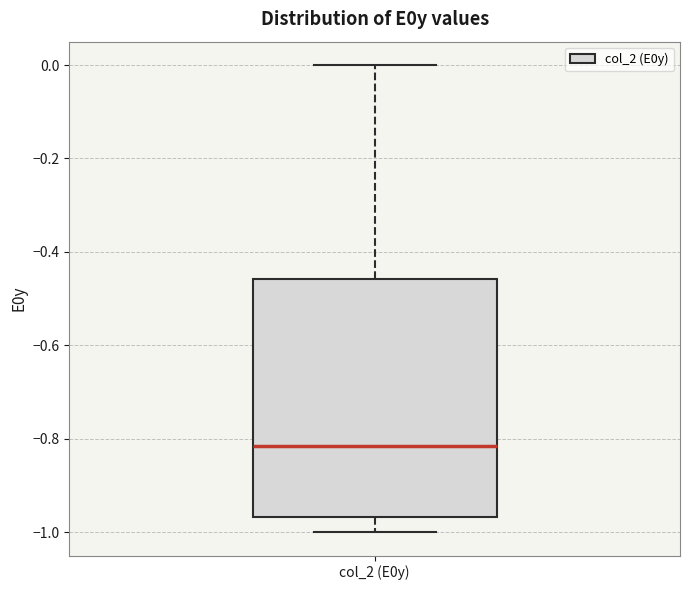

Where does the median line of the box for col_2 (E0y) sit on the y-axis? The values are not printed on the chart, so give them approximately, as read against the axis.

-0.82